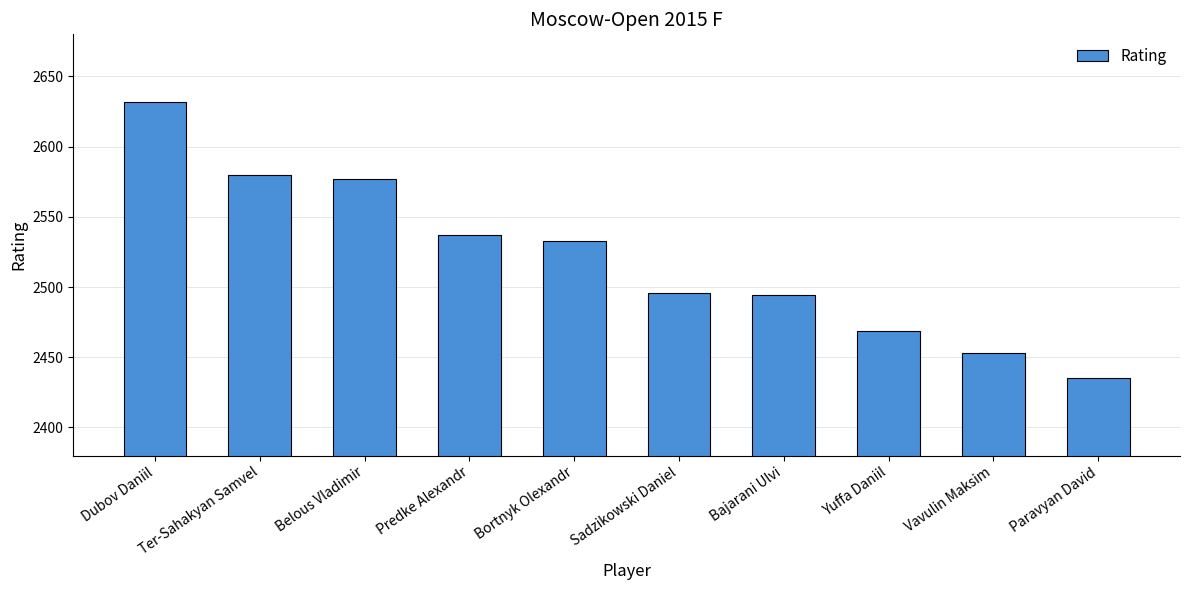

Approximately how many times larger is the value at Sadzikowski Daniel compared to Belous Vladimir?

1.0